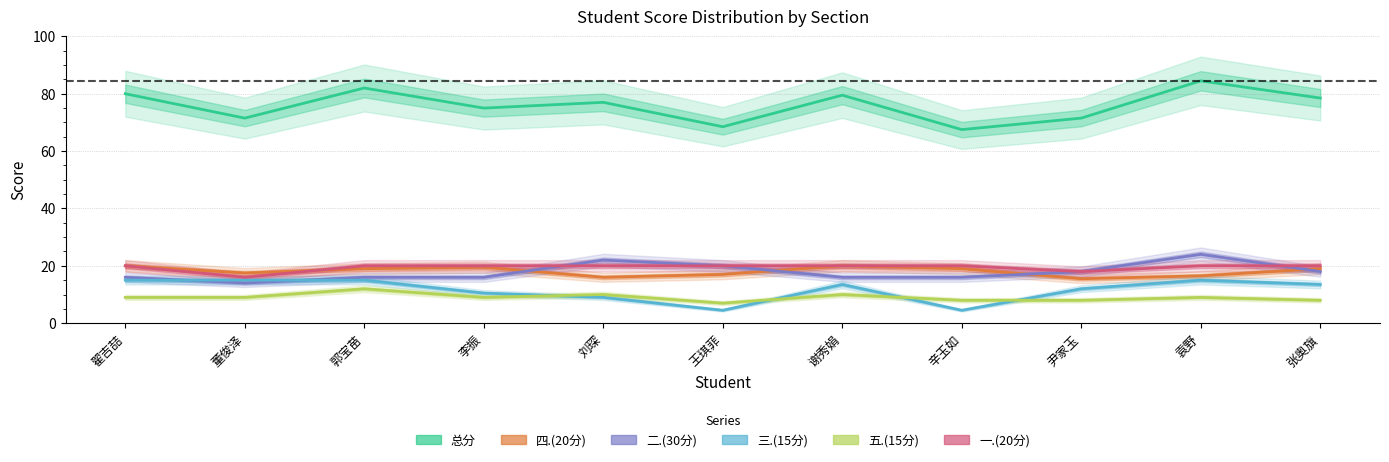

The 一.(20分) series shows 6.0 at 尹家玉. True or false?

False